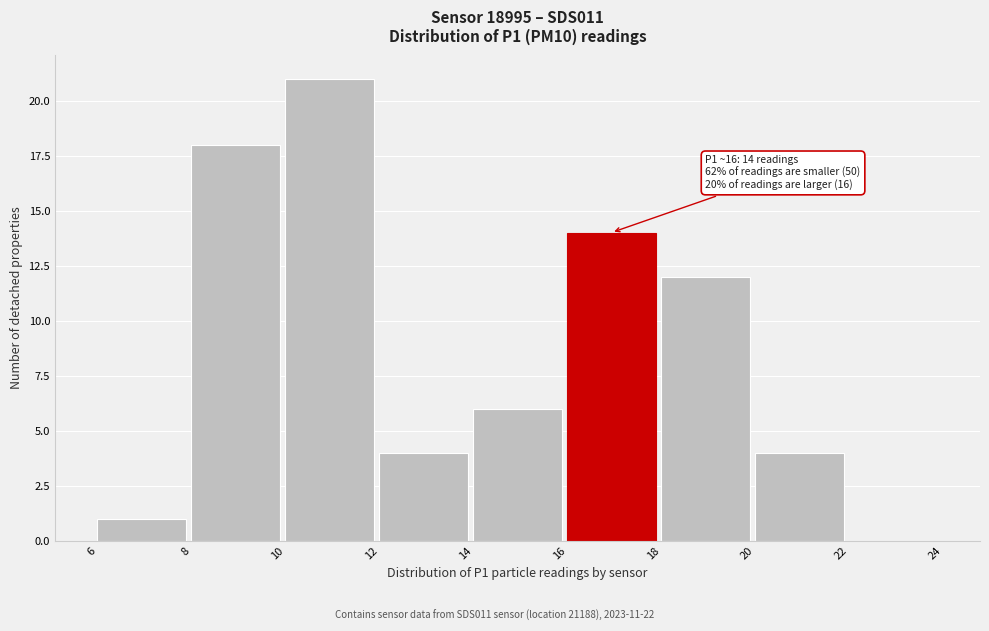

Over which range of the x-axis is the bar tallest?

10 to 12